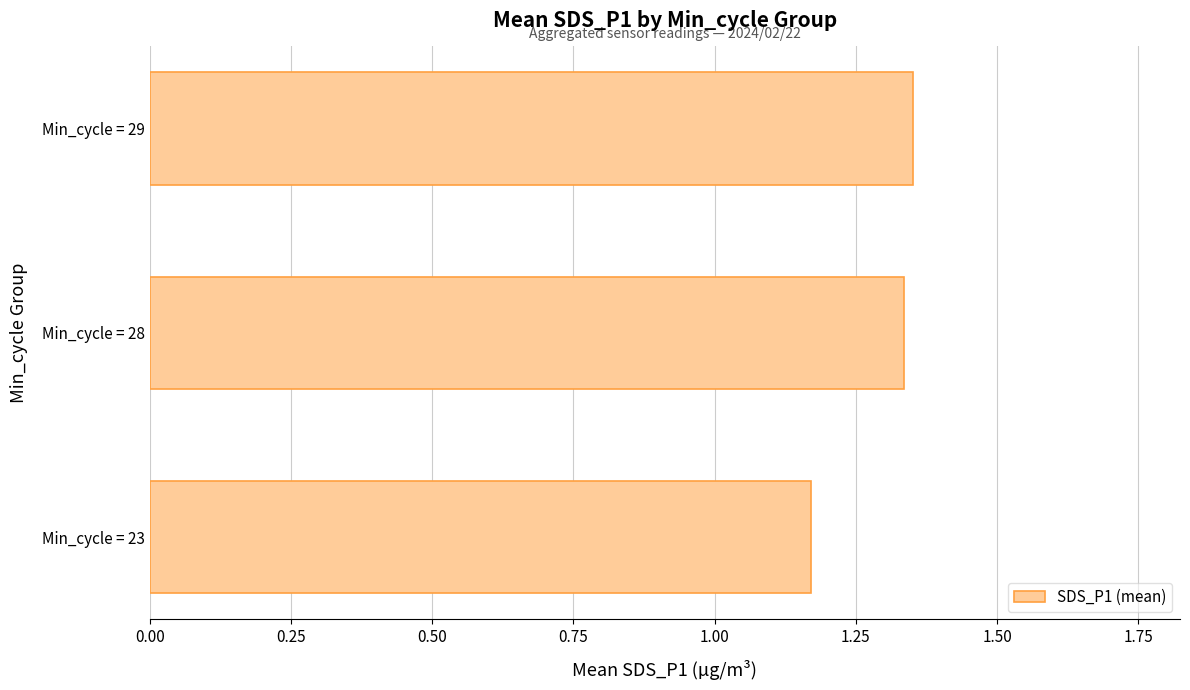

How many categories are shown in the chart?

3